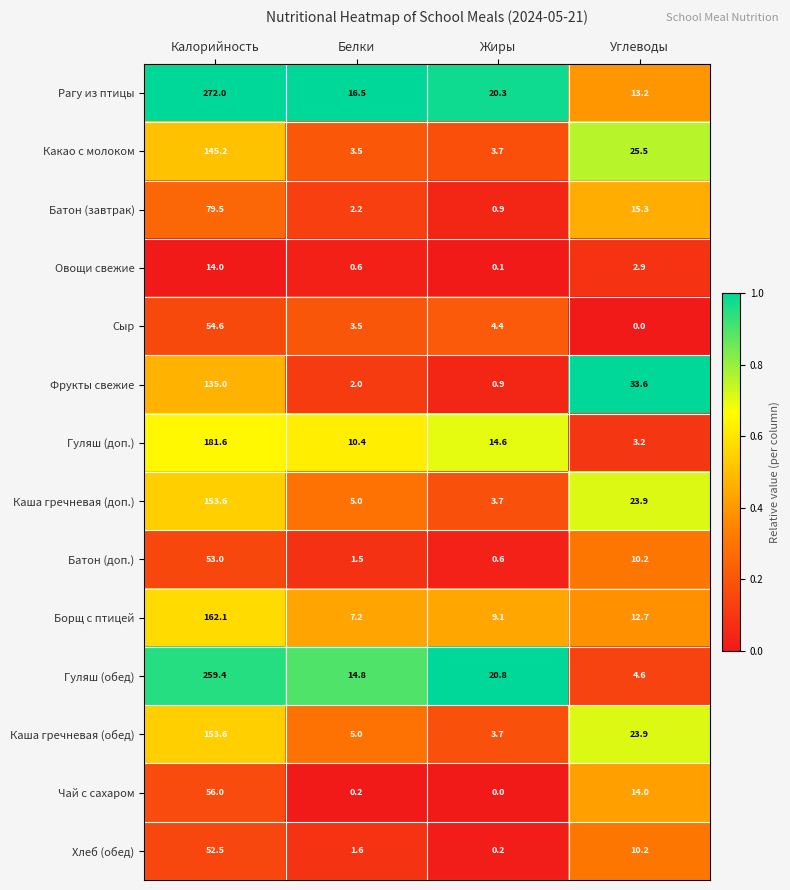

Count the number of categories in the chart.

4